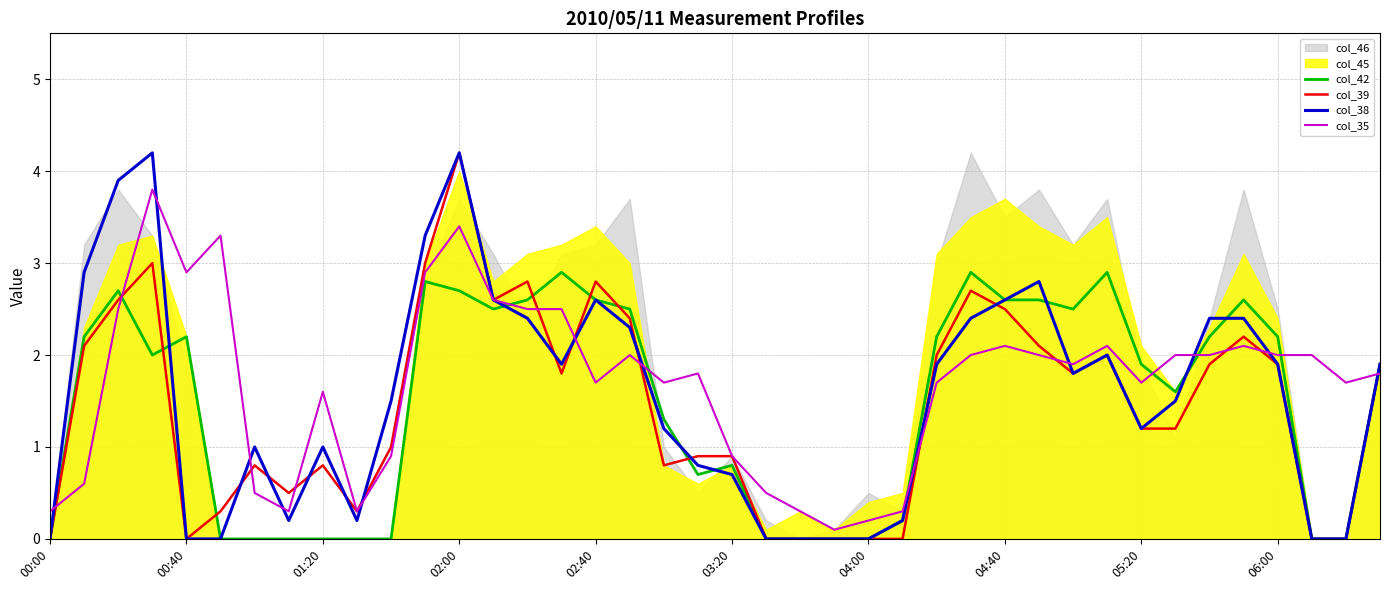

At which label is col_35 closest to 1?

10